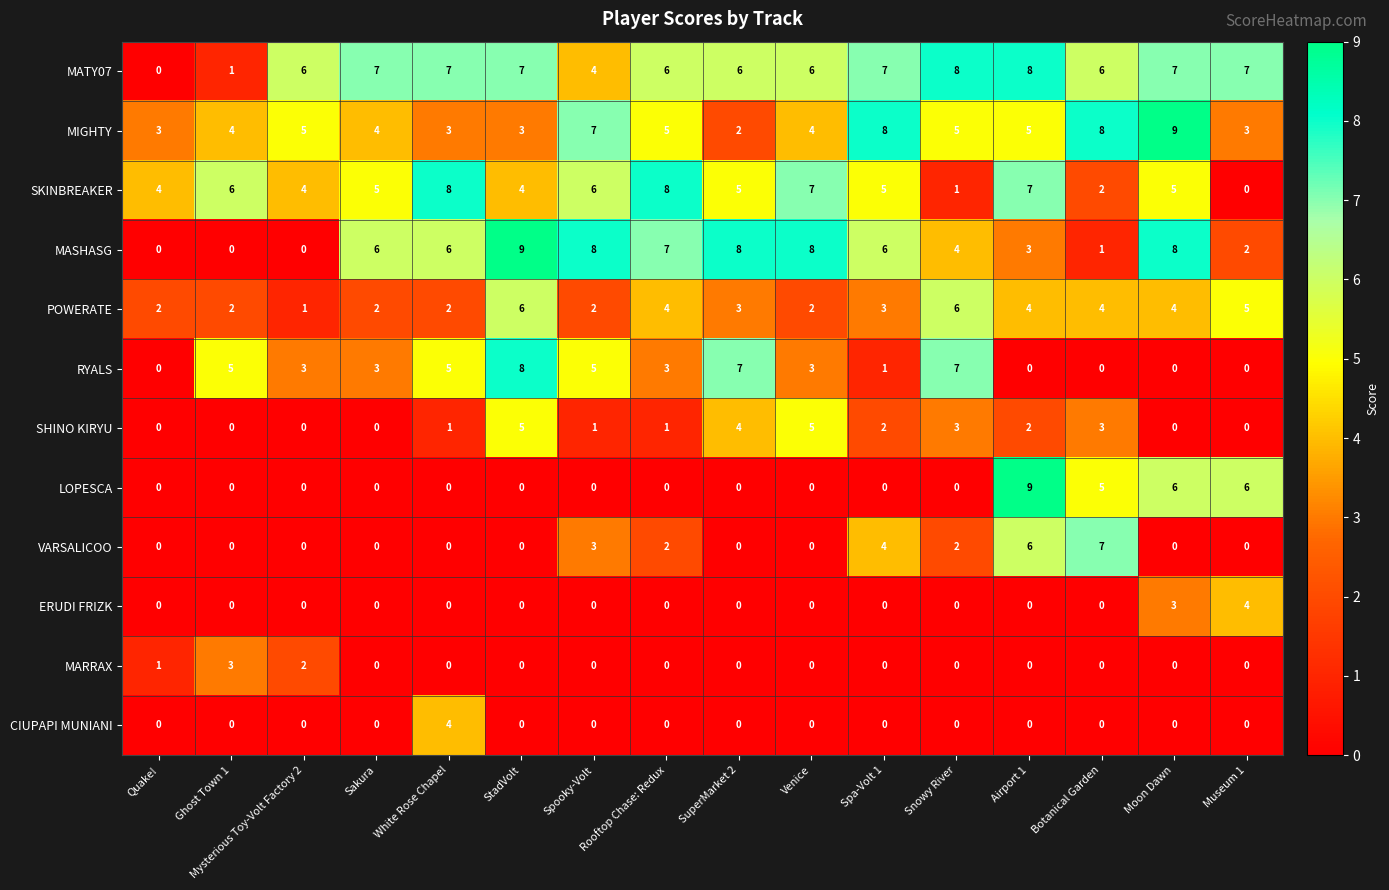

At how many categories does at least one series exceed 1?

16